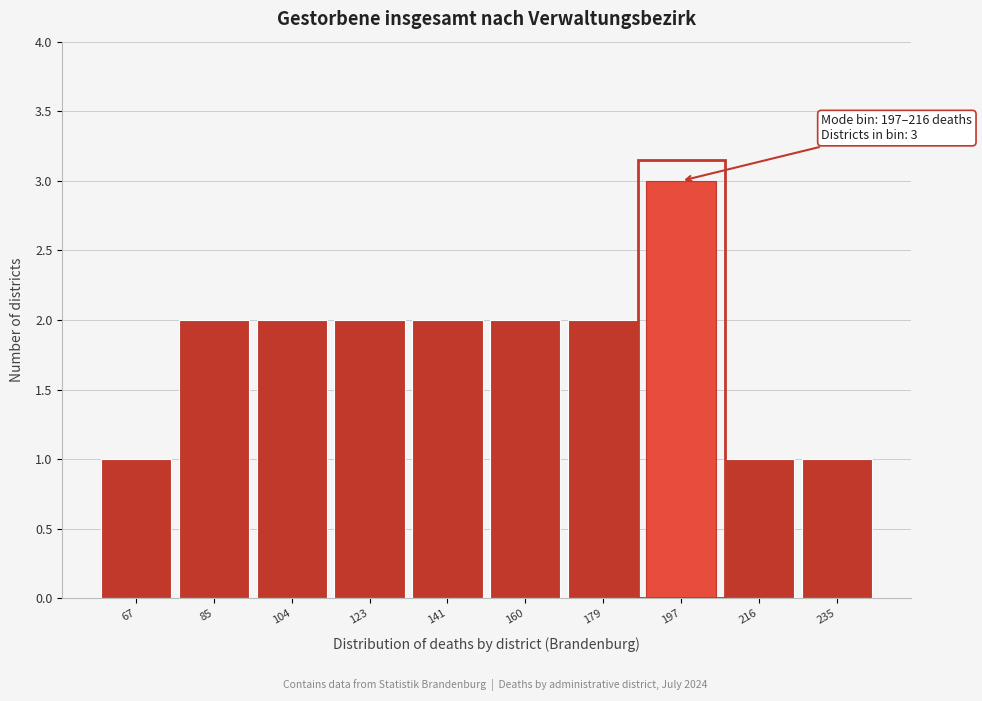

Reading left to right, transcribe all the data shown in this chart.

1	2	2	2	2	2	2	3	1	1